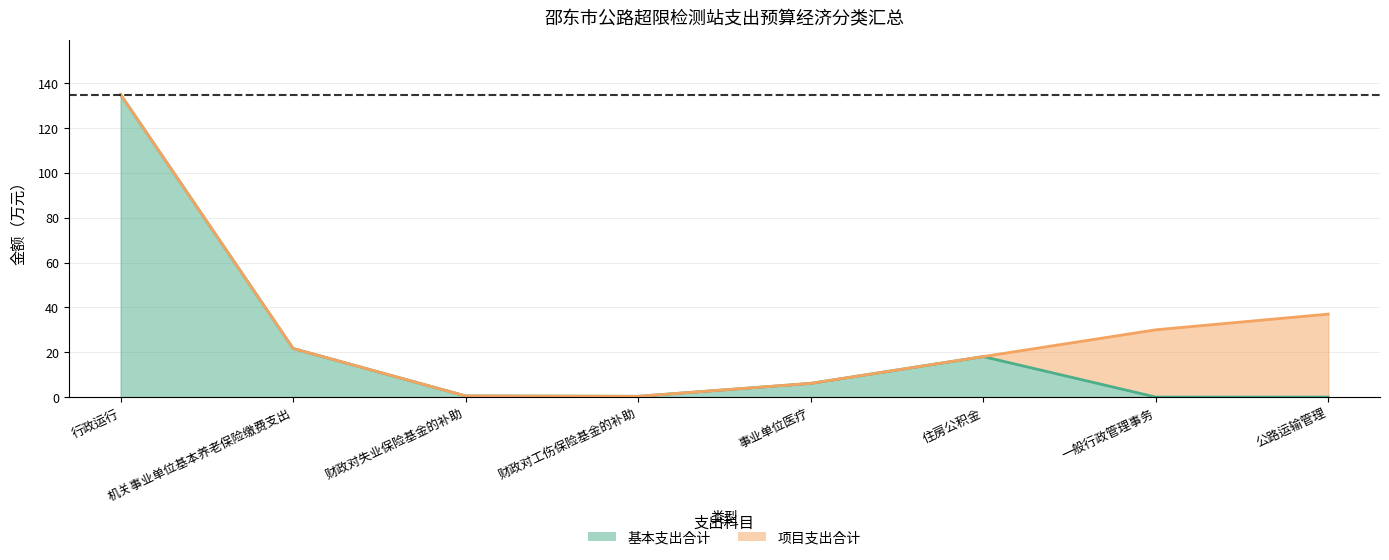

Which has a higher value, 事业单位医疗 or 财政对失业保险基金的补助?

事业单位医疗